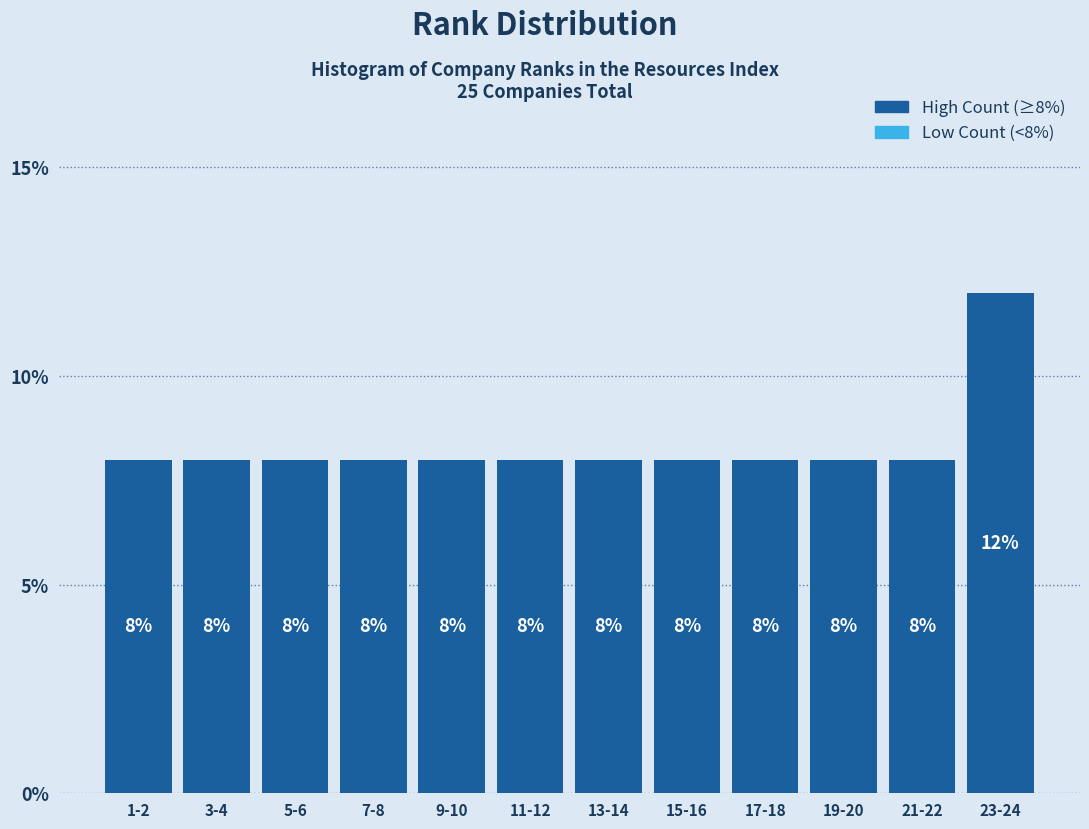

Reading left to right, what are all the values shown in this chart?

1-2=8	3-4=8	5-6=8	7-8=8	9-10=8	11-12=8	13-14=8	15-16=8	17-18=8	19-20=8	21-22=8	23-24=12